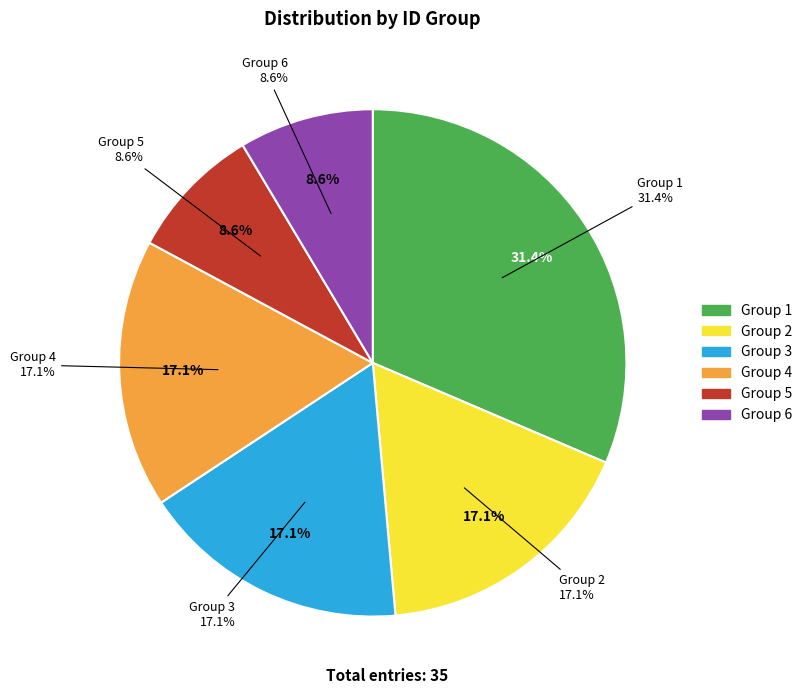

What percentage do 2 and 3 together represent?

34.3%